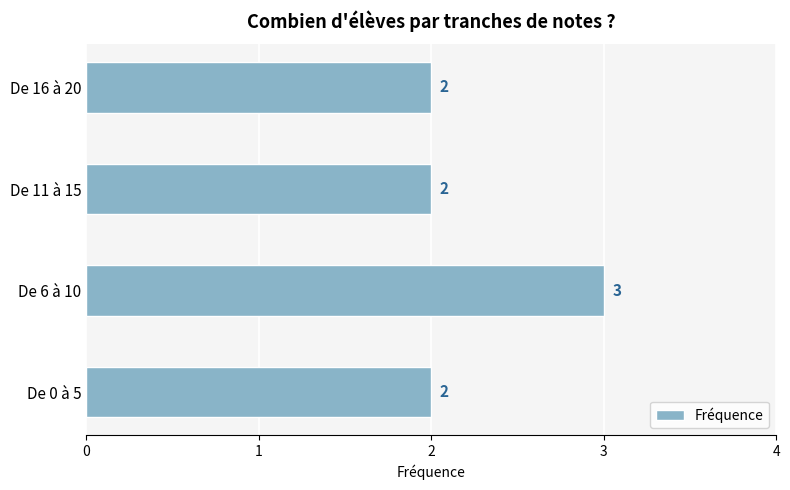

The value at De 6 à 10 is 3. True or false?

True